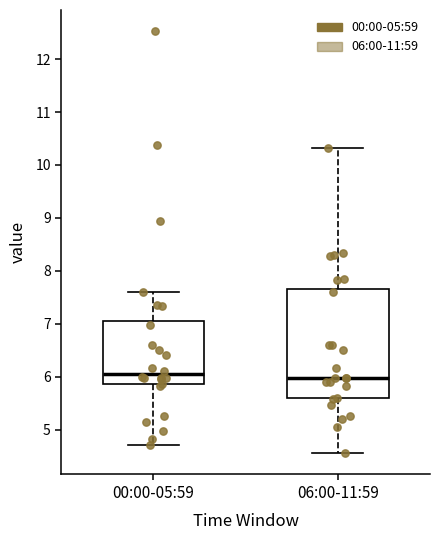

Reading left to right, read every box against the y-axis: the position of its median line, the range the box covers, and the ends of its whiskers. The values are not printed on the chart, so give them approximately, as read against the axis.

00:00-05:59: median 6.1, box 5.9 to 7.1, whiskers 4.7 to 7.6
06:00-11:59: median 6.0, box 5.6 to 7.7, whiskers 4.6 to 10.3